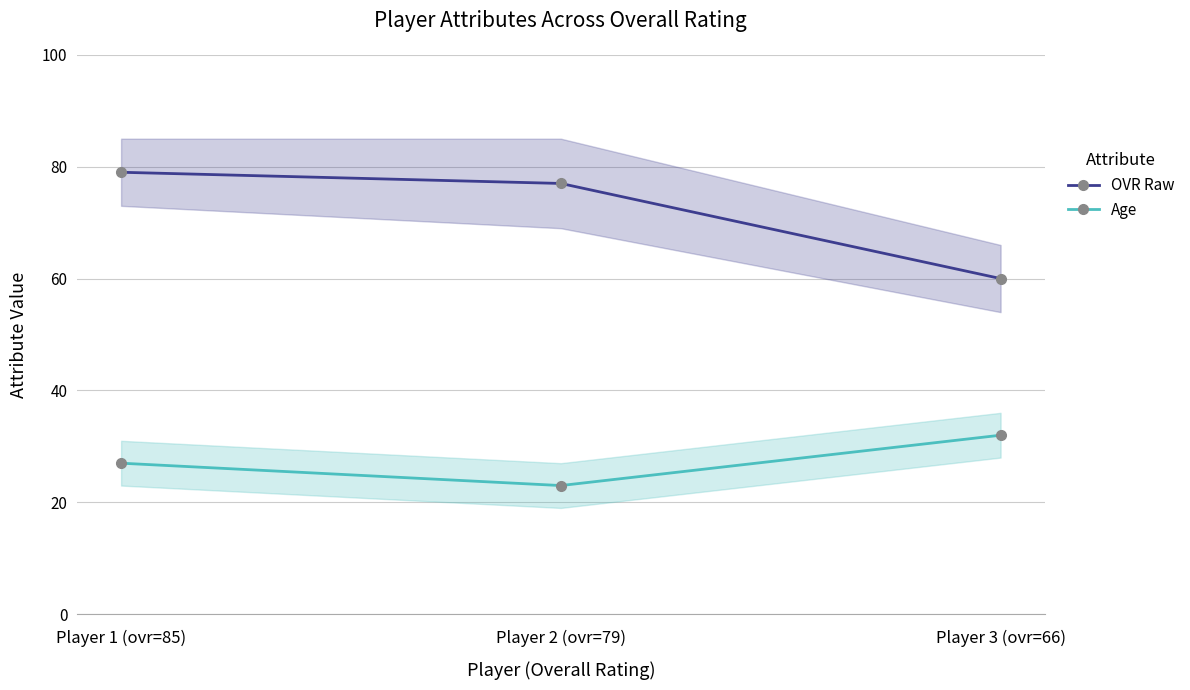

Reading right to left, extract all data points from this chart.

OVR Raw: Player 3 (ovr=66)=60	Player 2 (ovr=79)=77	Player 1 (ovr=85)=79
Age: Player 3 (ovr=66)=32	Player 2 (ovr=79)=23	Player 1 (ovr=85)=27